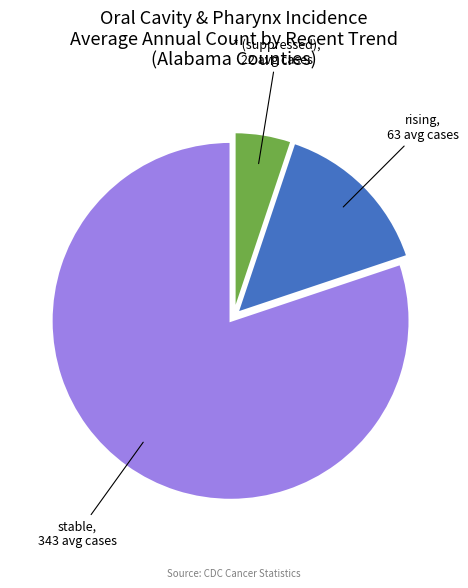

Does any single category account for the majority?

Yes